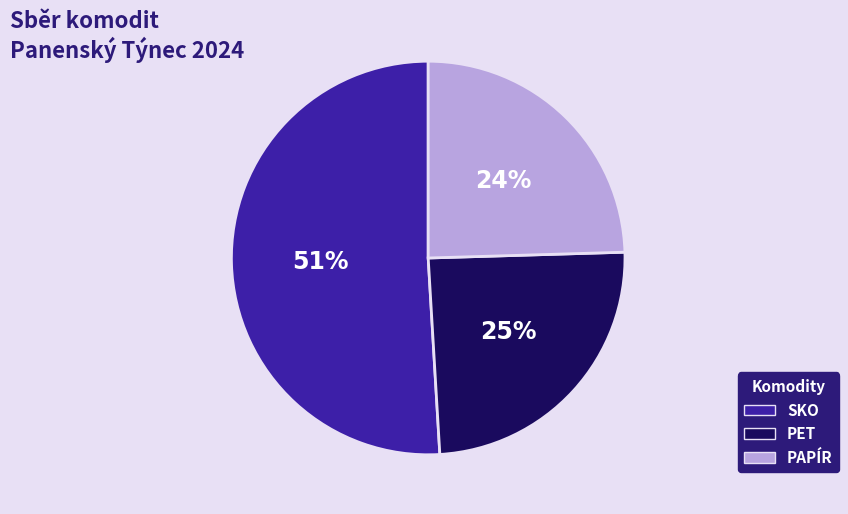

Which slice is the largest?

SKO